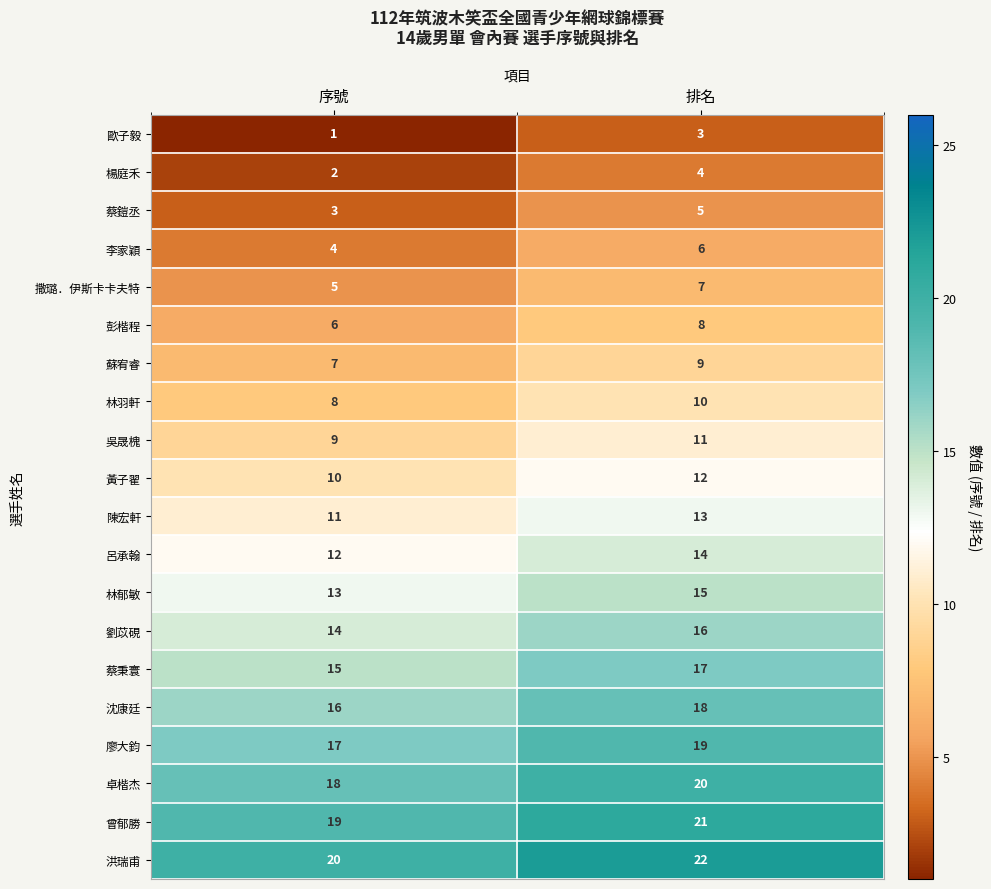

What is the difference between the highest and lowest values at 排名?

19